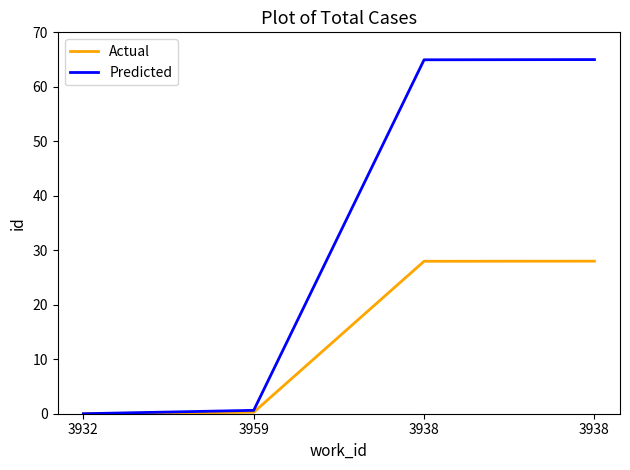

At which label does Predicted reach its peak?

3938